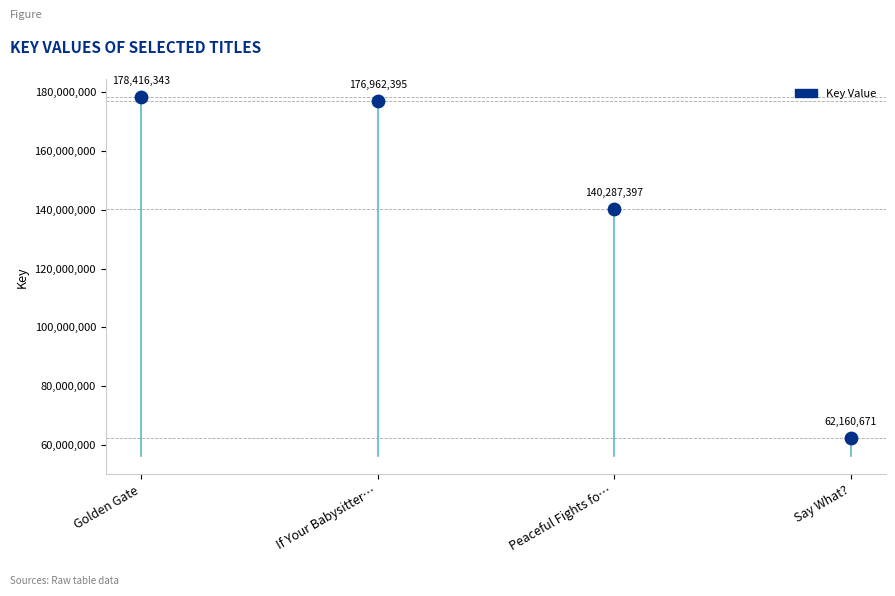

What Y value in the scatter plot is closest to 120288507?

140287397